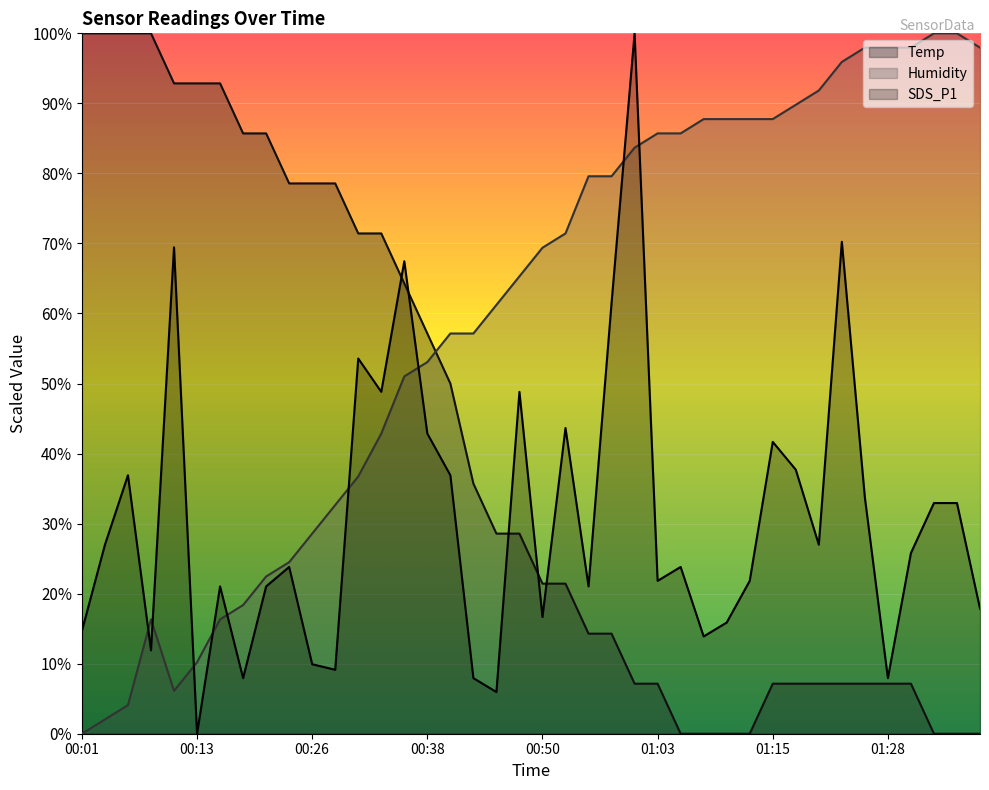

What is the value of the Temp point at the 21st from the left?

21.4